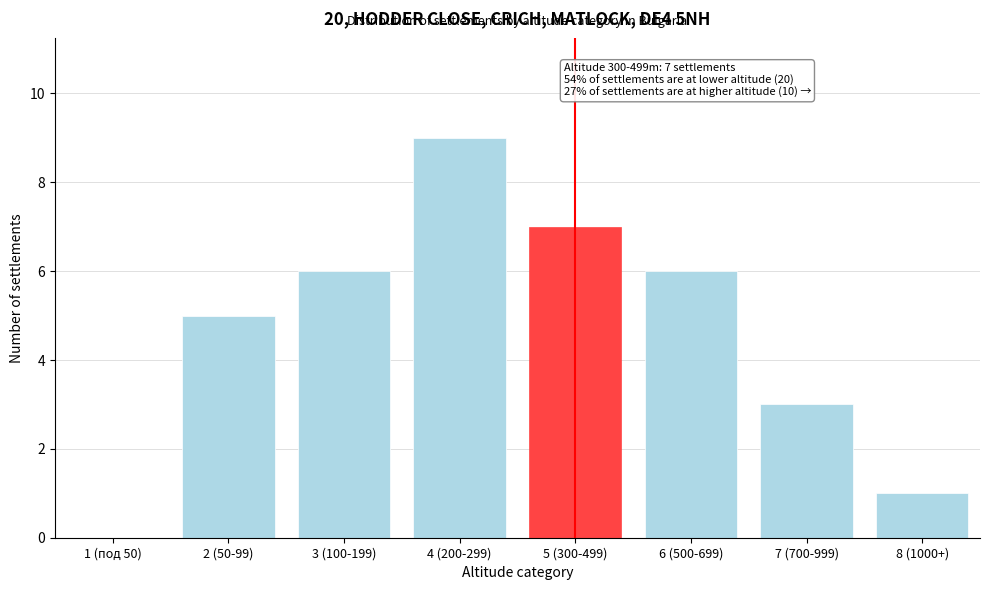

Reading left to right, extract all data points from this chart.

1 (под 50)=0	2 (50-99)=5	3 (100-199)=6	4 (200-299)=9	5 (300-499)=7	6 (500-699)=6	7 (700-999)=3	8 (1000+)=1